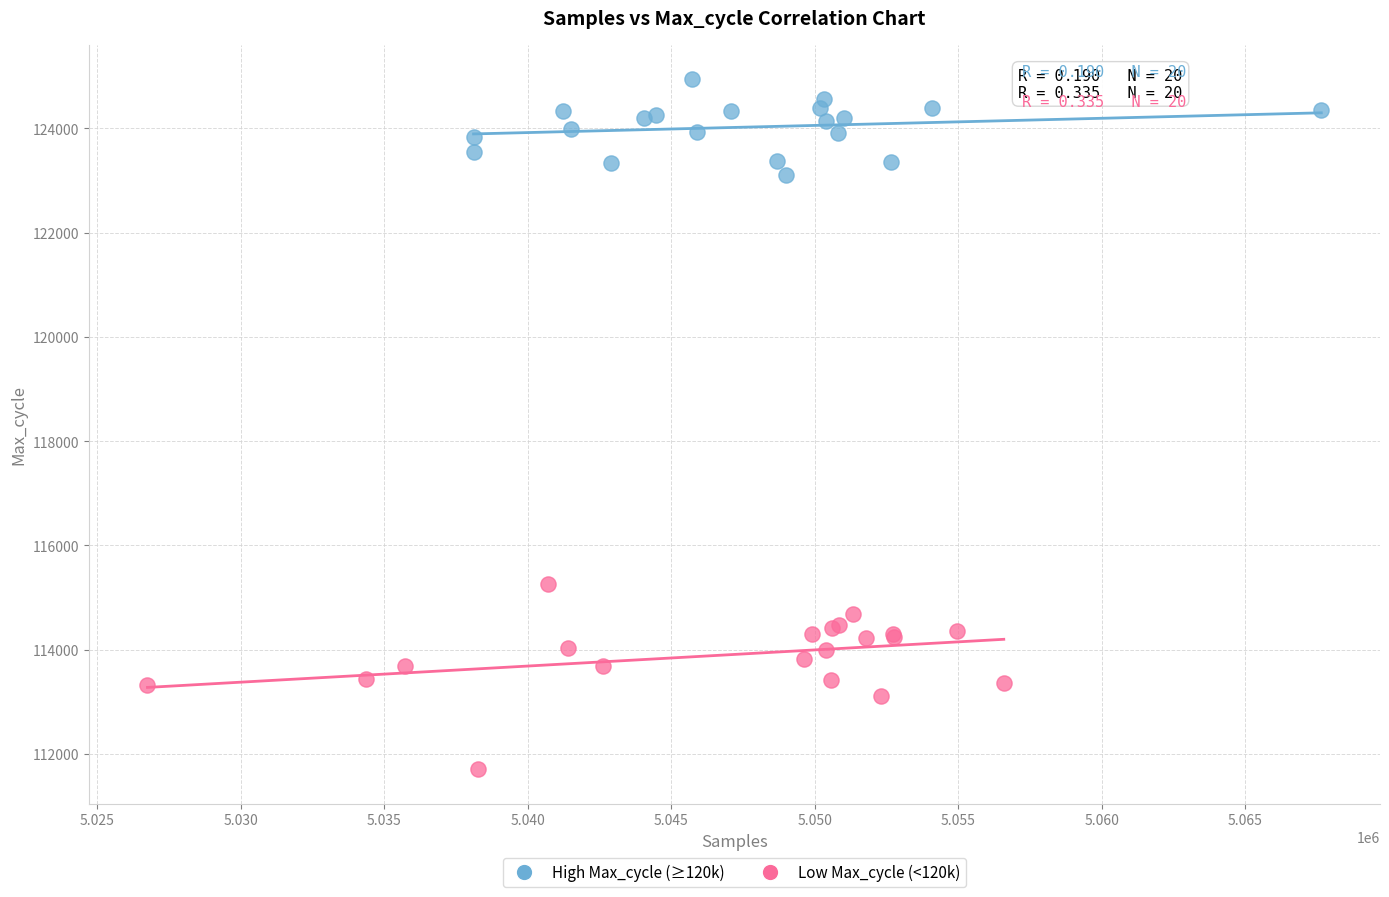

Which series contains the lowest Y value?

Low Max_cycle (<120k)